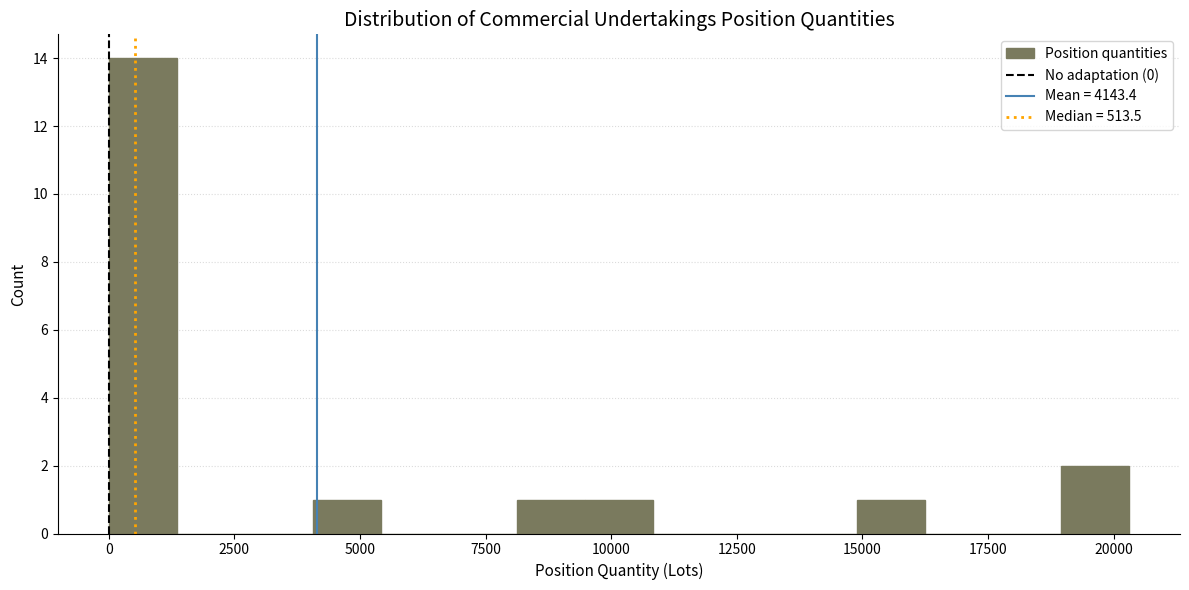

Around what value on the x-axis is the tallest bar? Give the approximate position of its centre, as read against the axis.

500